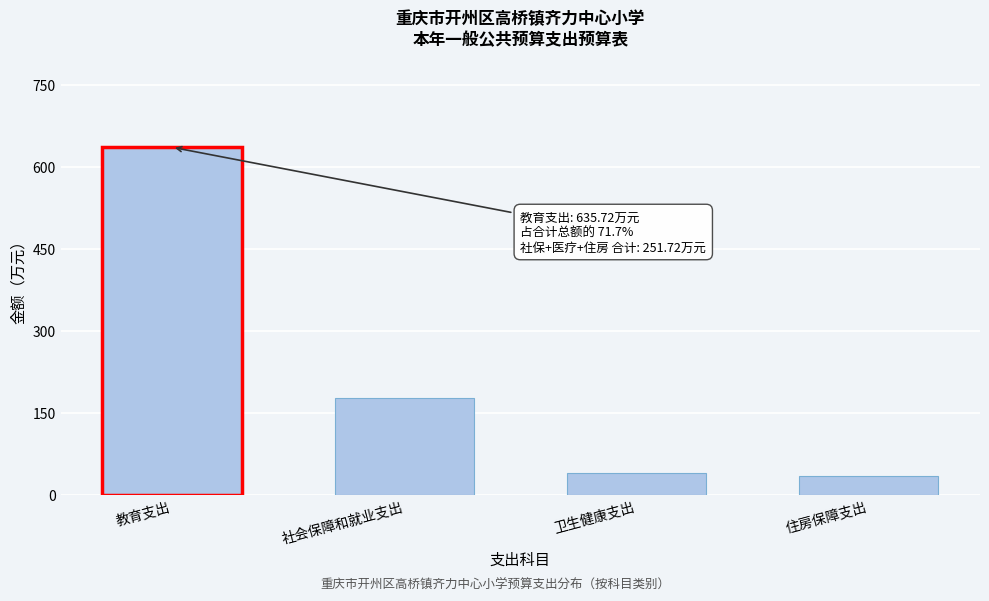

Reading left to right, transcribe all the data shown in this chart.

635.7	177.1	39.8	34.9